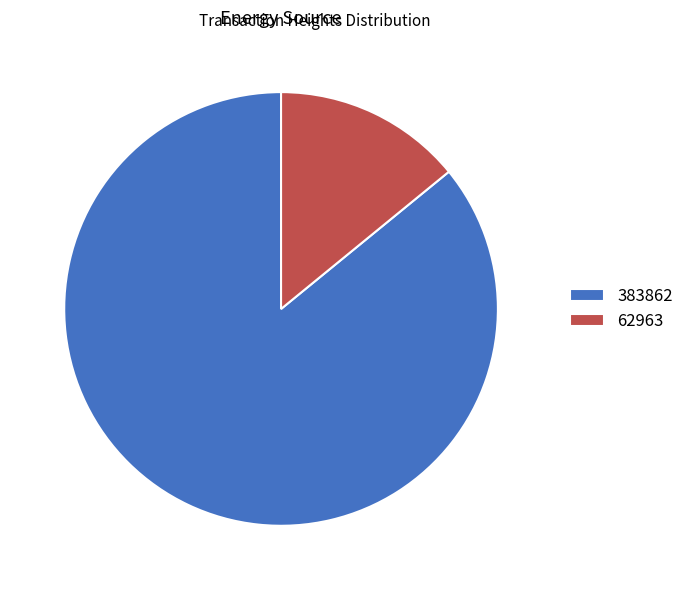

The 62963 slice represents 14% of the pie. True or false?

True